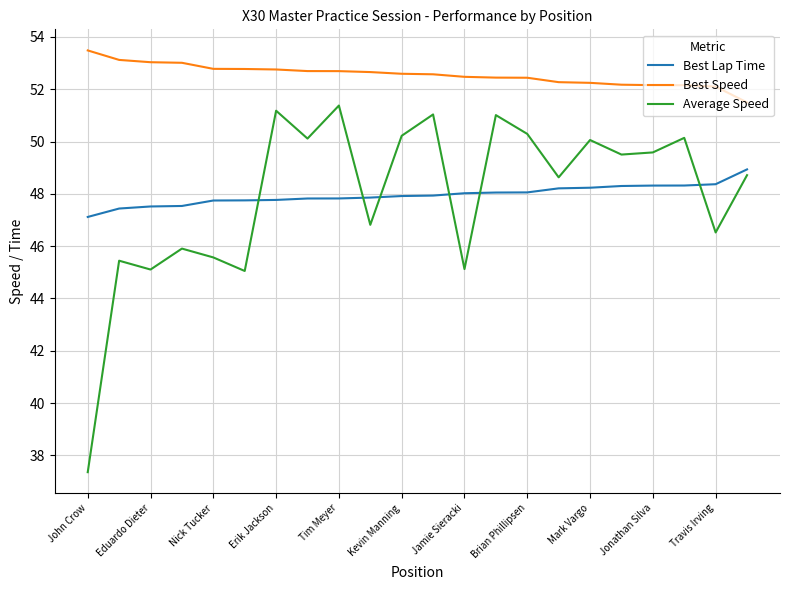

What is the maximum value shown in the chart?

53.5